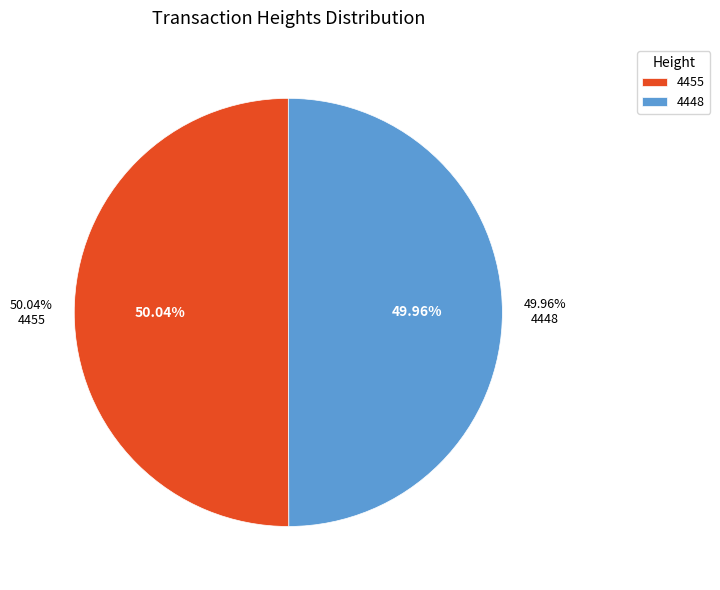

Which category has the biggest portion of the pie?

4455